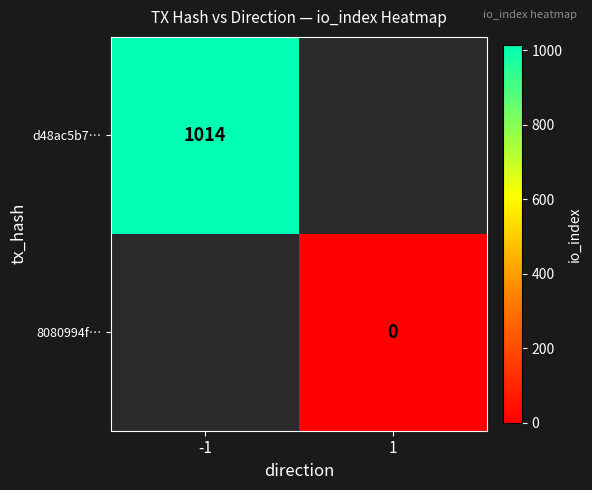

The d48ac5b7… series shows 1014 at -1. True or false?

True